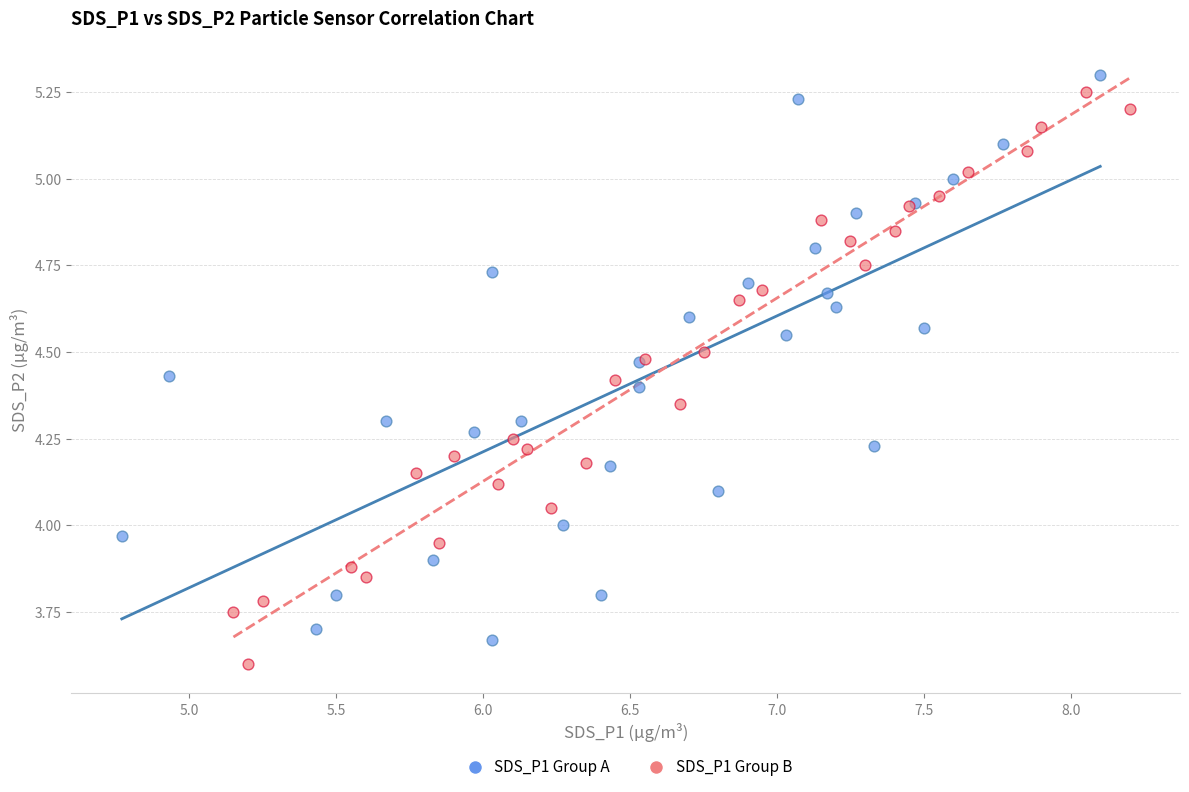

Which series reaches the maximum Y coordinate?

SDS_P1 Group A